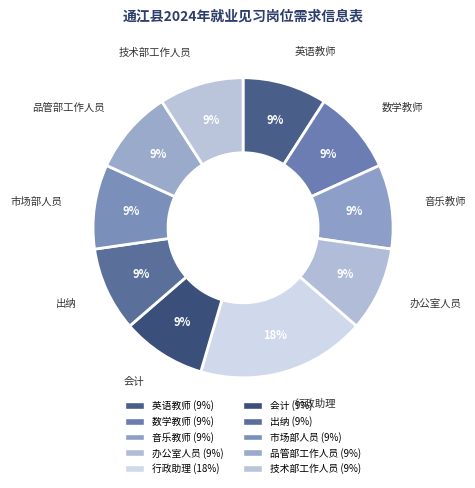

How many slices are in this pie chart?

10